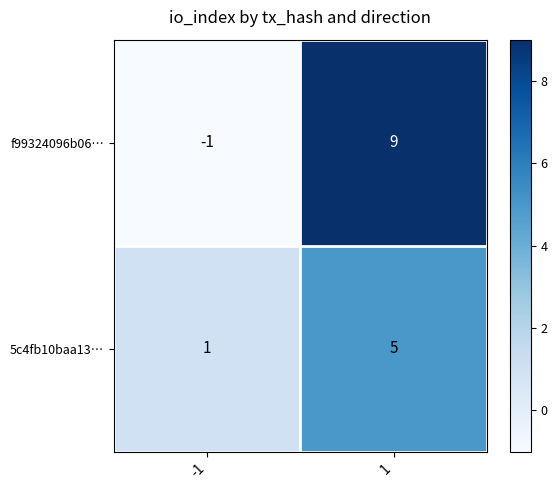

Which series changed the most between -1 and 1?

f99324096b06…